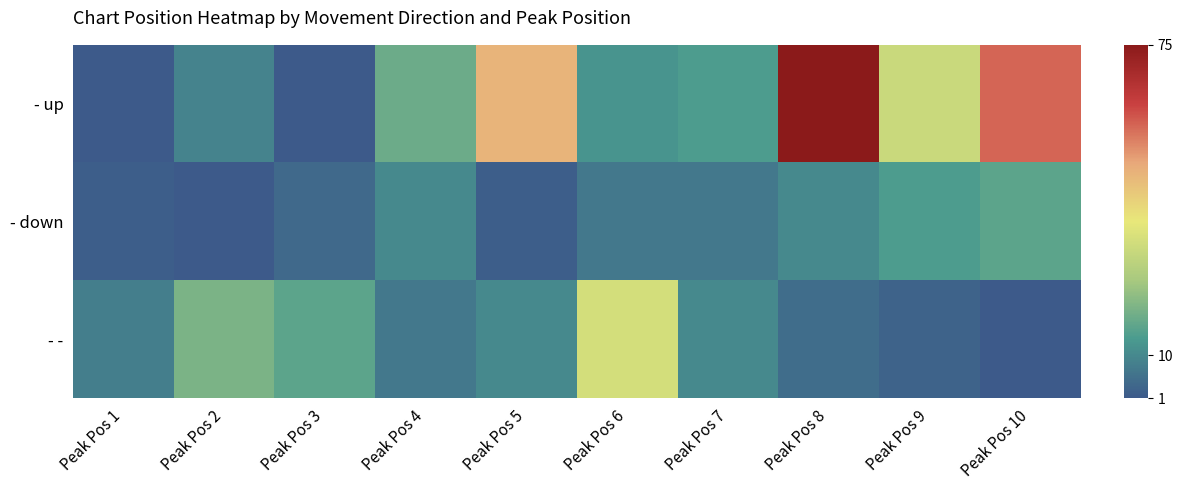

Which series has the widest spread of values?

- up